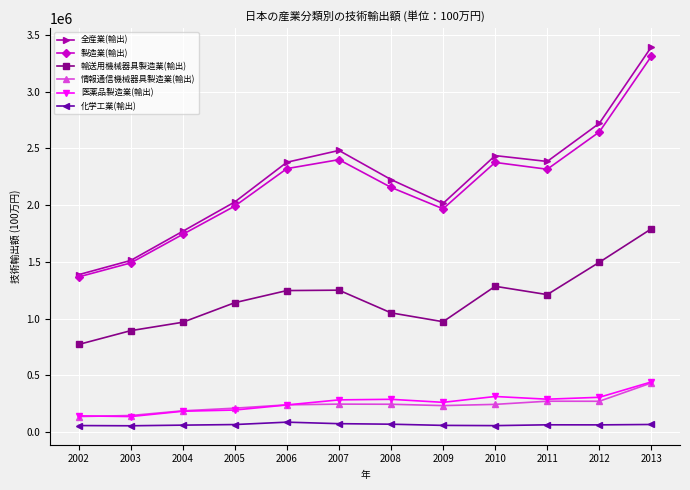

What is the difference between the second highest and second lowest values in the 医薬品製造業(輸出) series?

170541